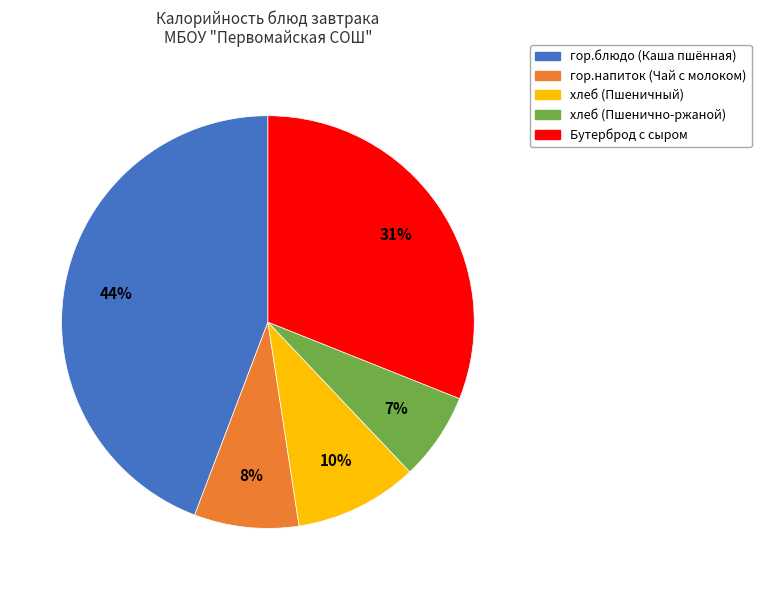

Is there any slice that represents more than half of the pie?

No